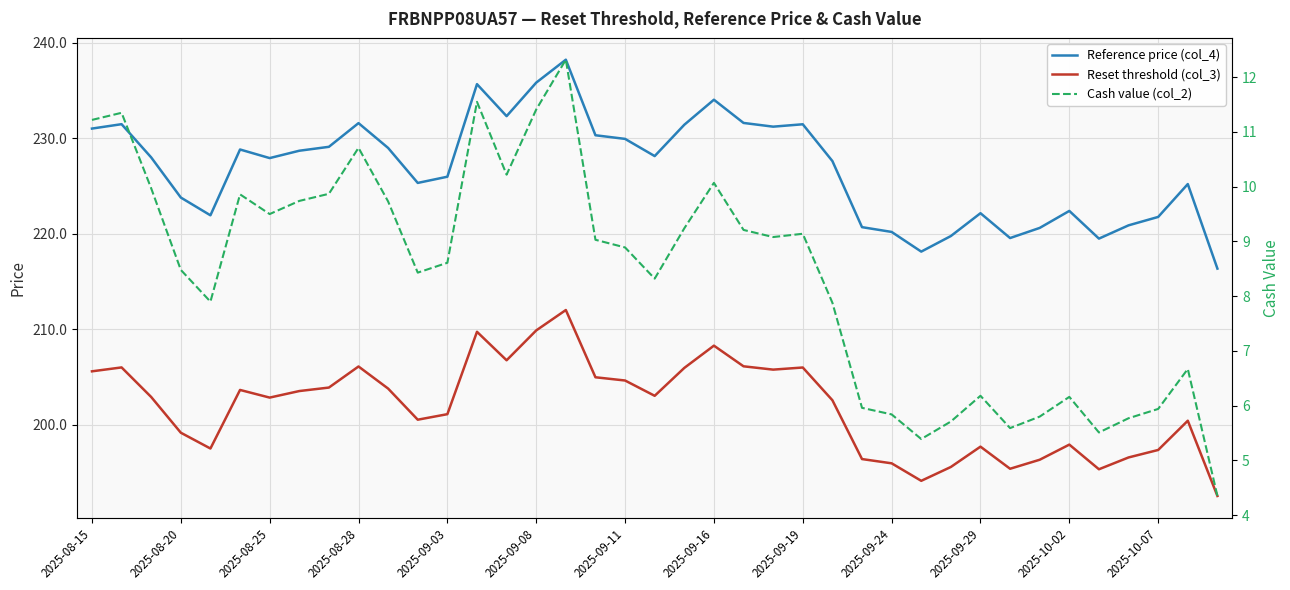

How many categories are shown in the chart?

39